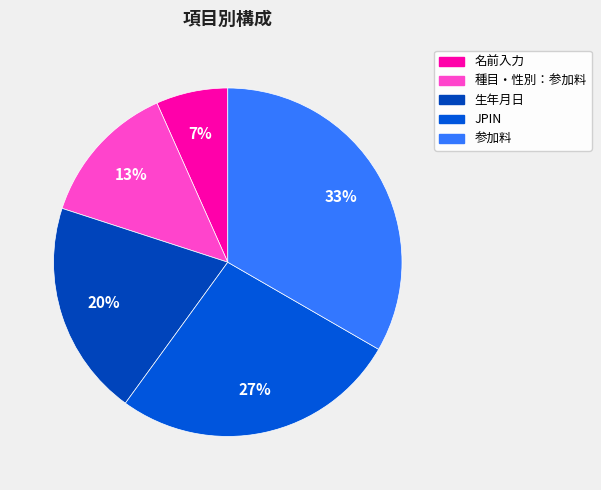

Rank the categories by value from lowest to highest.

名前入力, 種目・性別：参加料, 生年月日, JPIN, 参加料